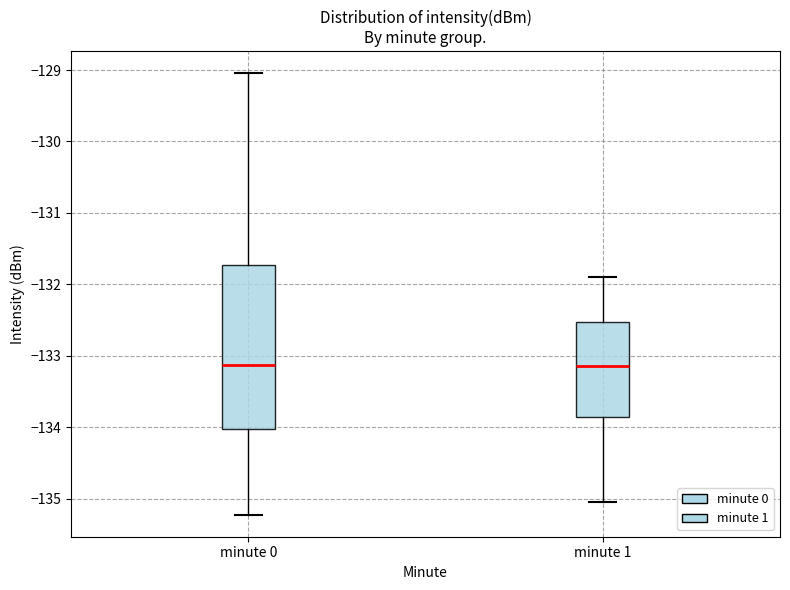

Reading left to right, read every box against the y-axis: the position of its median line, the range the box covers, and the ends of its whiskers. The values are not printed on the chart, so give them approximately, as read against the axis.

minute 0: median -133.1, box -134.0 to -131.7, whiskers -135.2 to -129.0
minute 1: median -133.1, box -133.9 to -132.5, whiskers -135.0 to -131.9